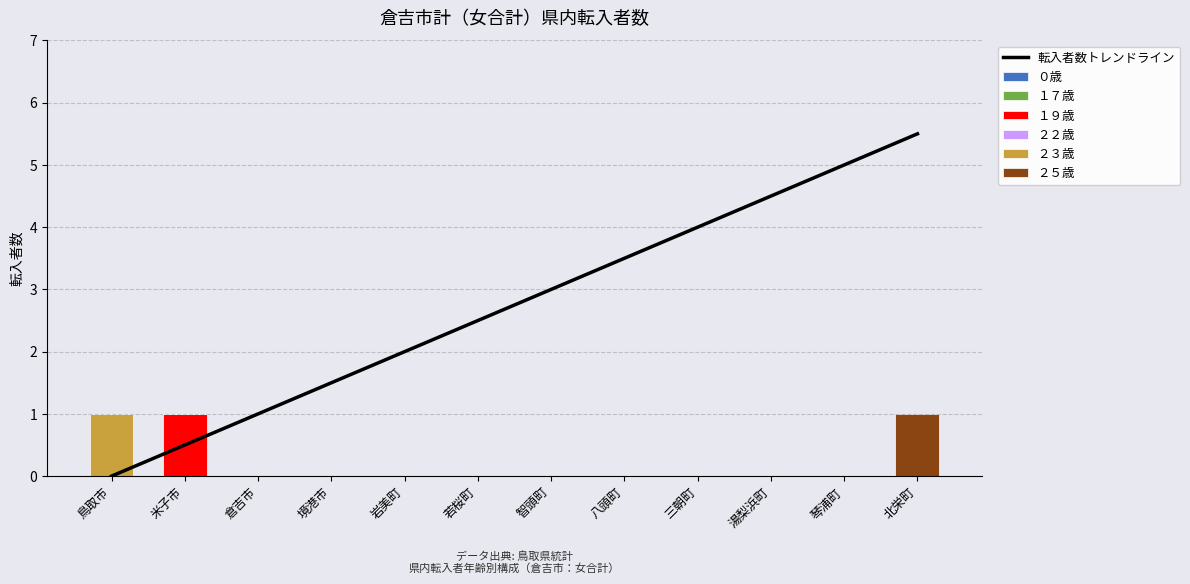

What is the label of the 12th bar from the left?

北栄町